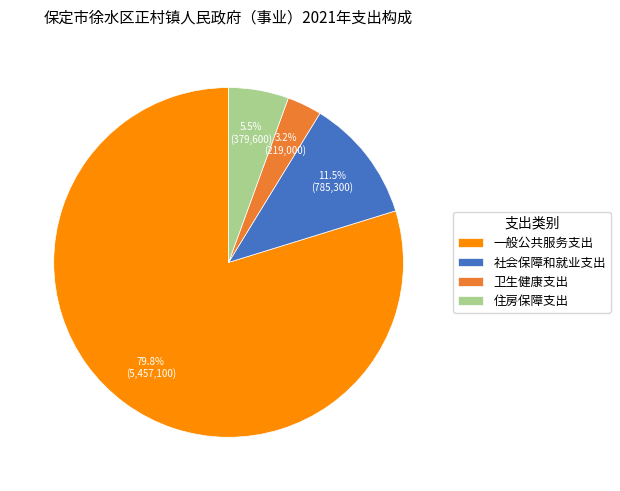

Combined, what portion of the pie is 卫生健康支出 and 一般公共服务支出?

83.0%